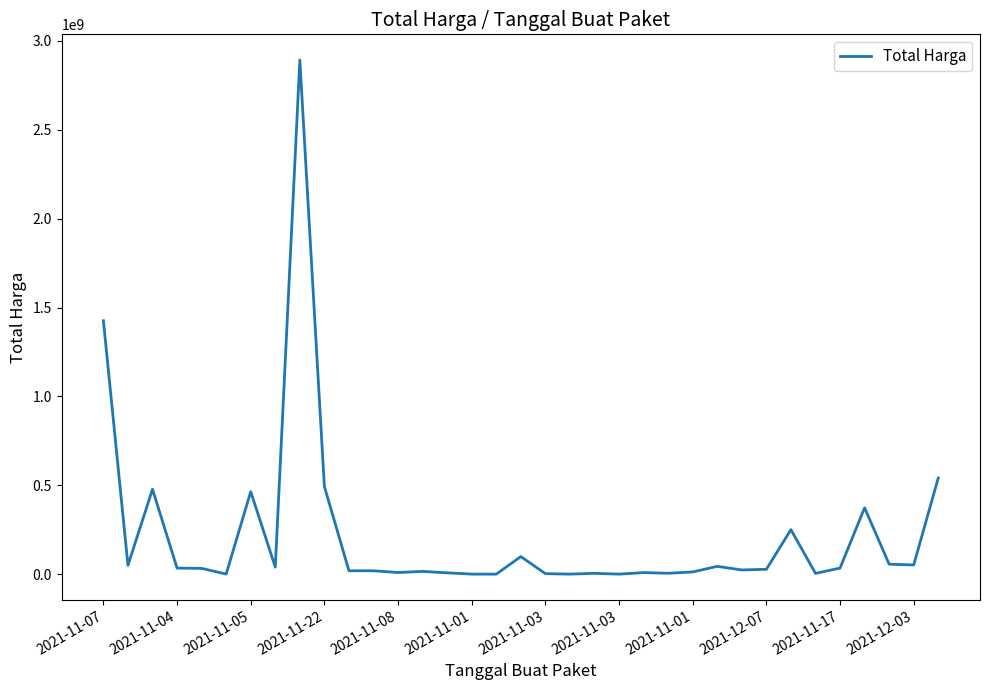

What is the difference between the maximum and minimum values?

2892044000